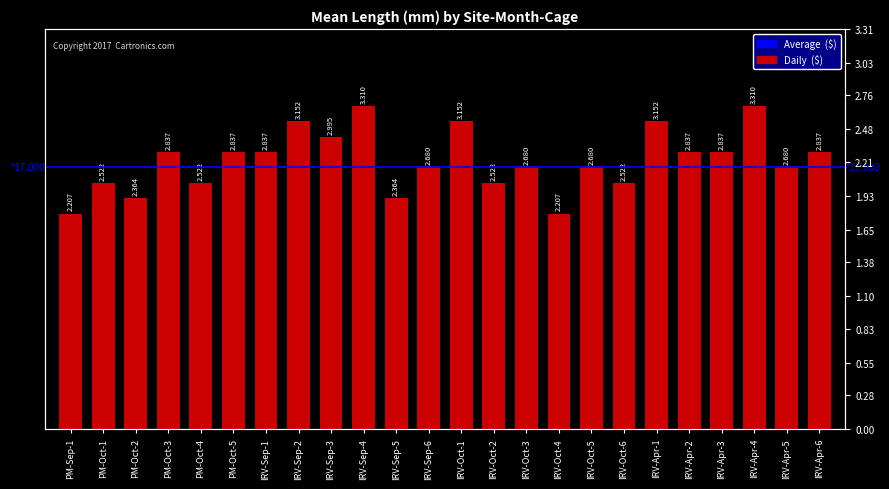

What is the label of the 2nd bar from the right?

IRV-Apr-5